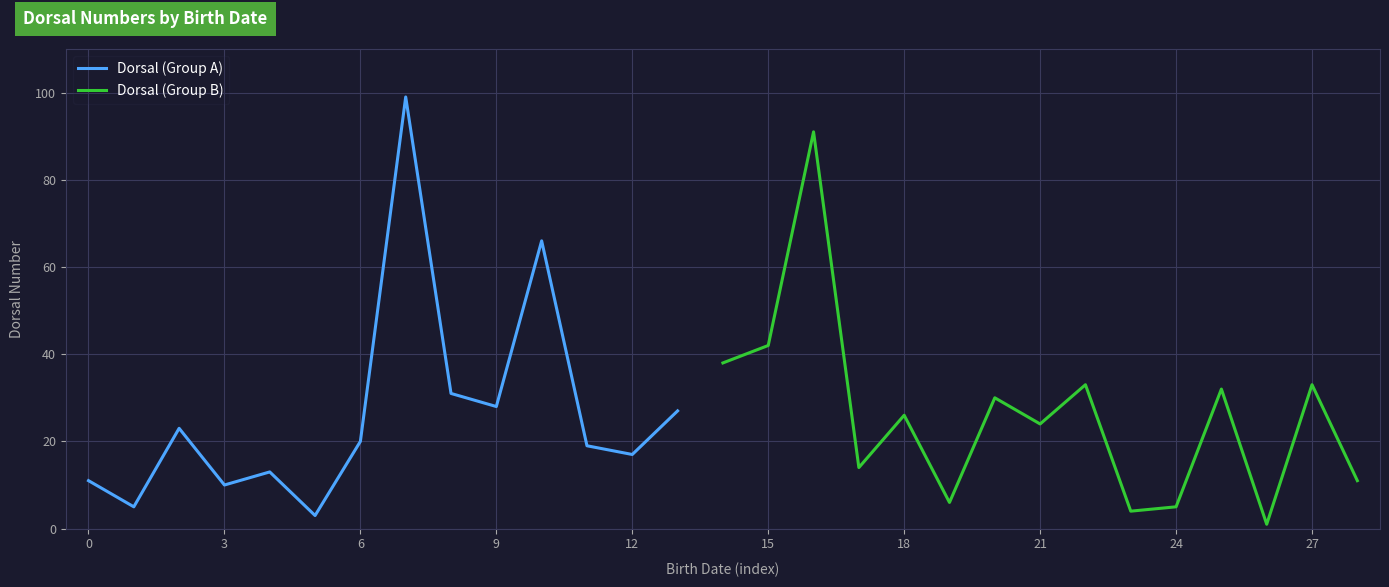

What is the sum of all values?

762